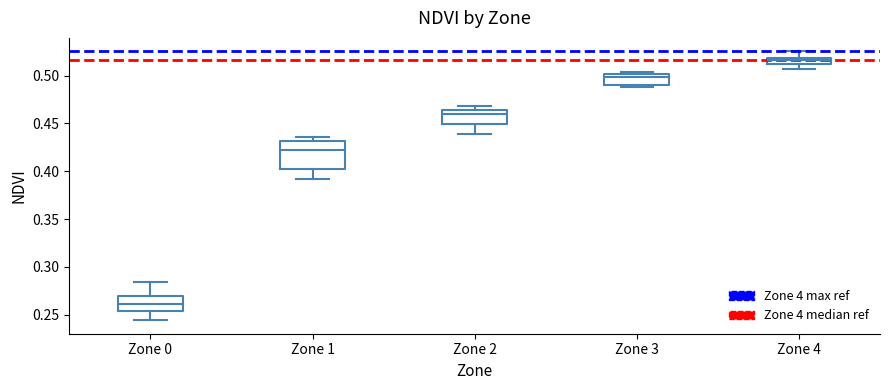

Where does the lower whisker of the box for Zone 1 end on the y-axis? The values are not printed on the chart, so give them approximately, as read against the axis.

0.390